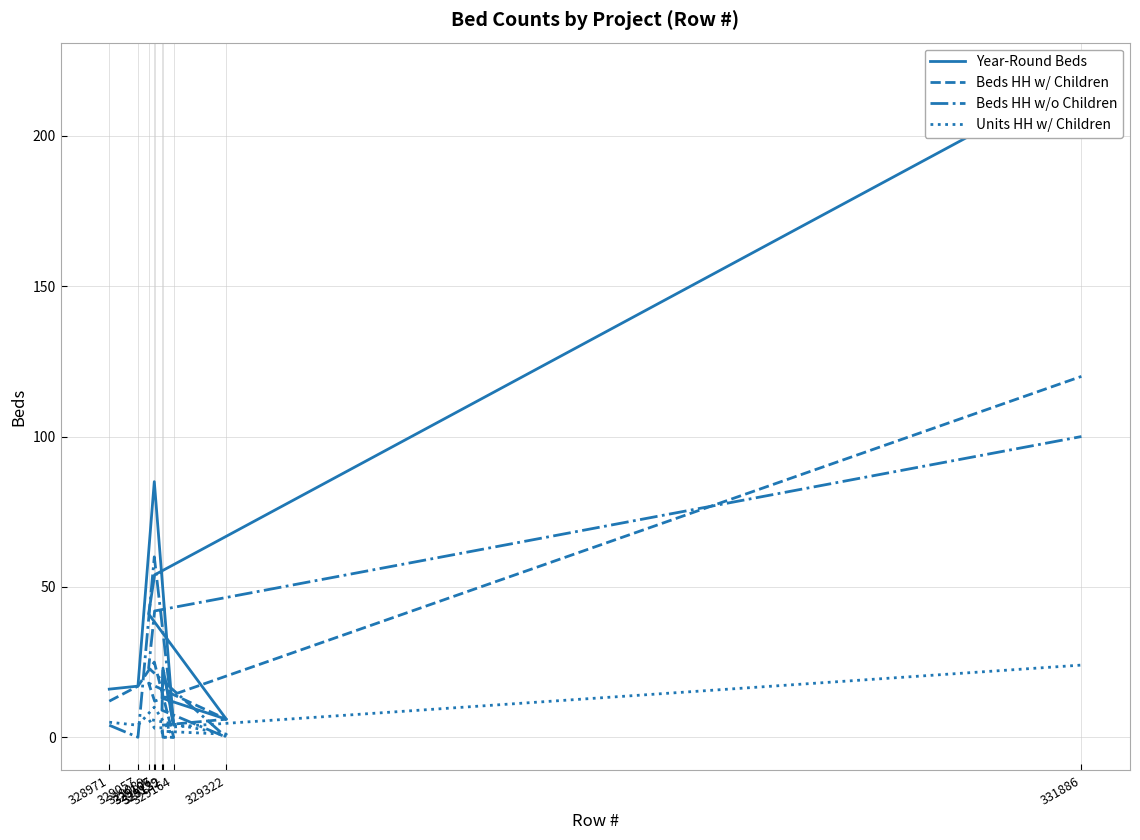

List the labels in order of Beds HH w/o Children value, largest first.

331886, 329106, 329107, 329132, 329089, 329129, 328971, 329164, 329057, 329322